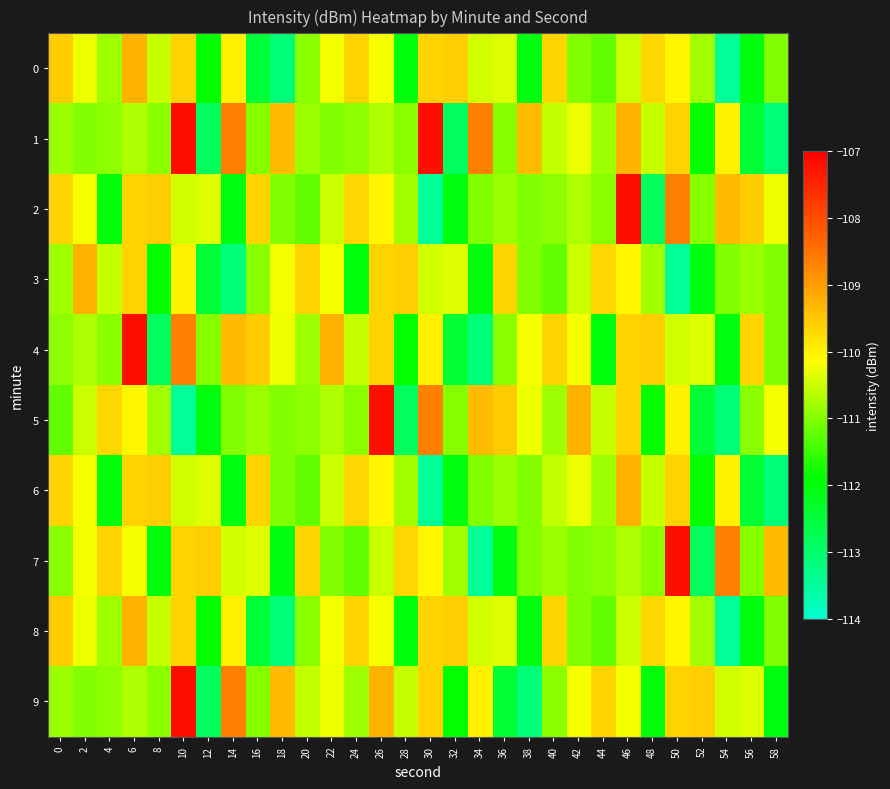

Count the number of data series in this chart.

10